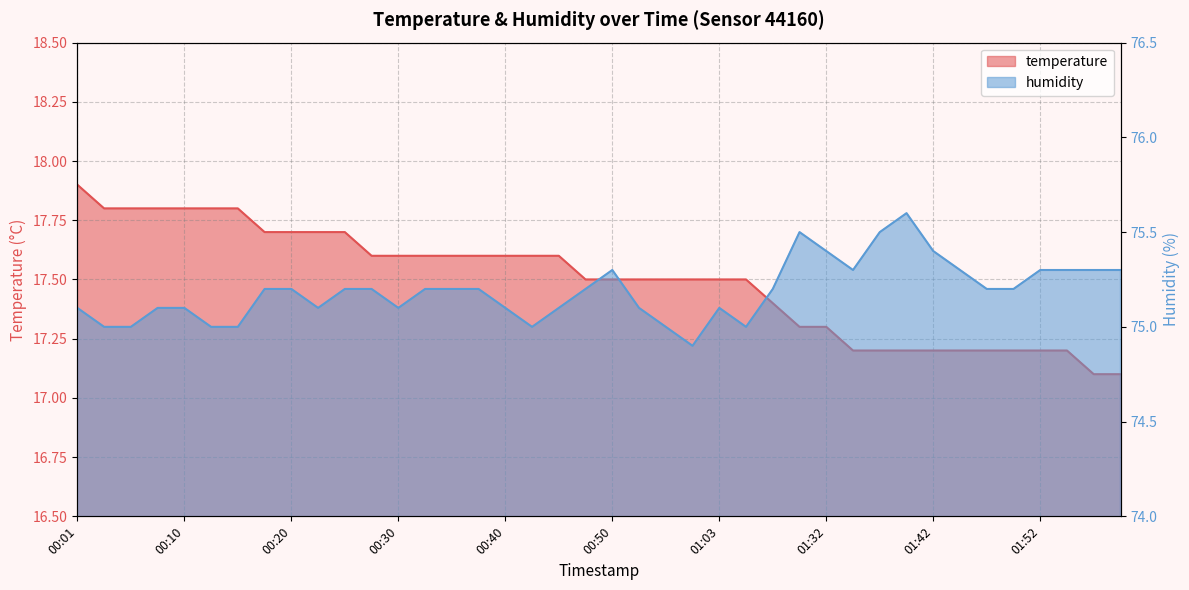

What is the average value of the temperature series?

17.5